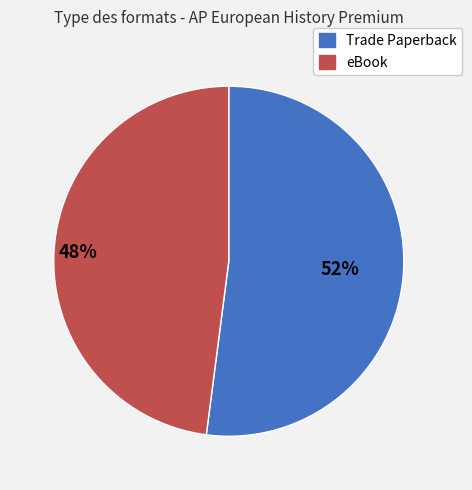

To the nearest percent, what is the difference between the largest and smallest slice percentages?

4%